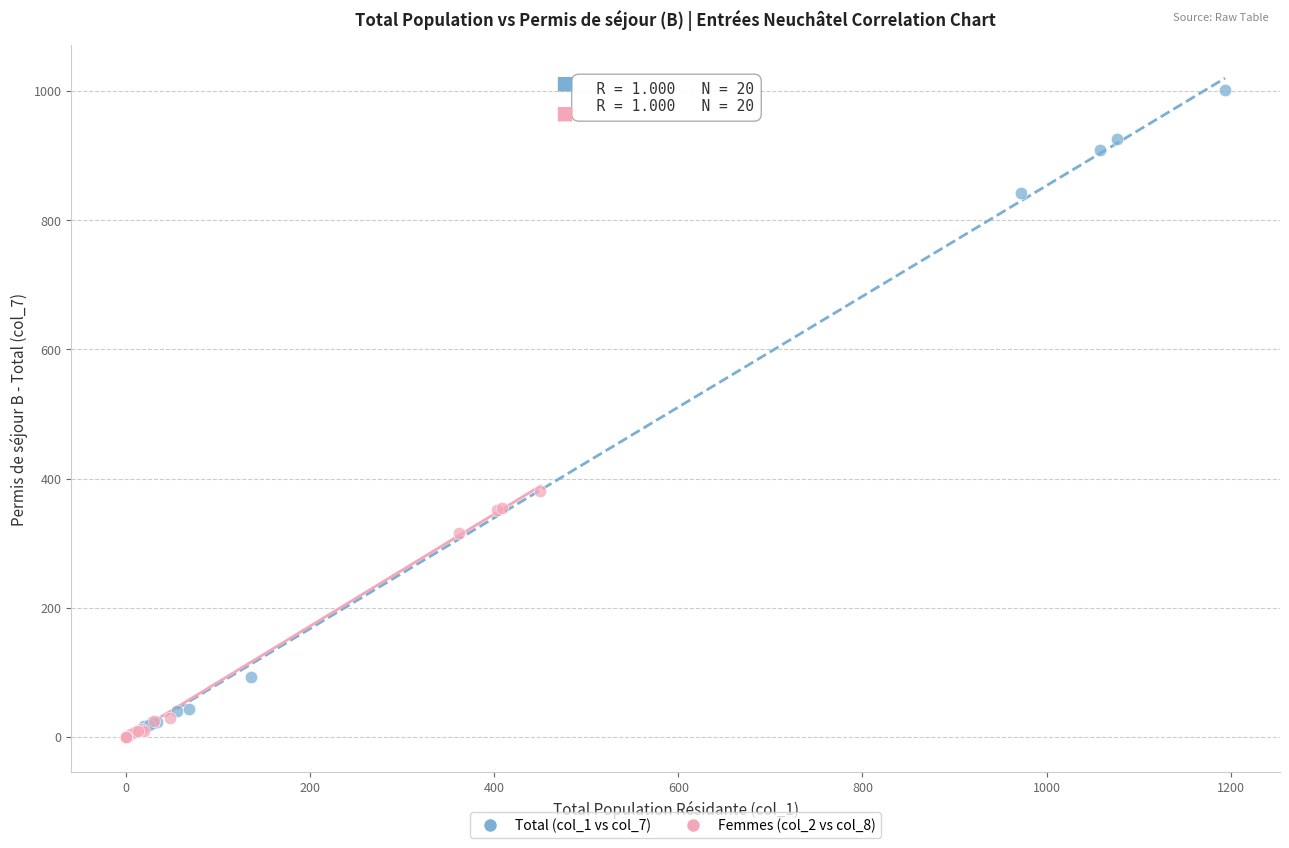

Which series has the widest spread of Y values?

Total (col_1 vs col_7)